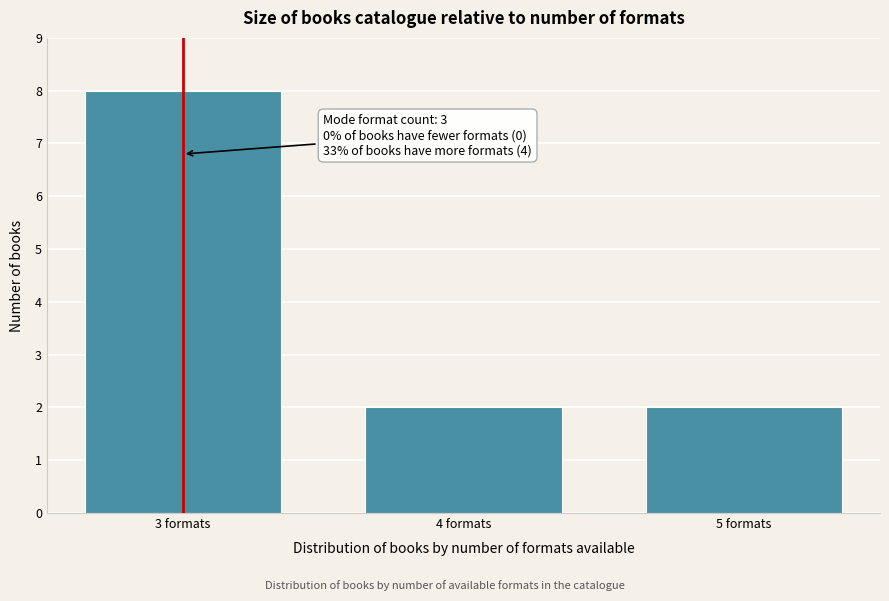

Reading left to right, extract all data points from this chart.

3 formats=8	4 formats=2	5 formats=2